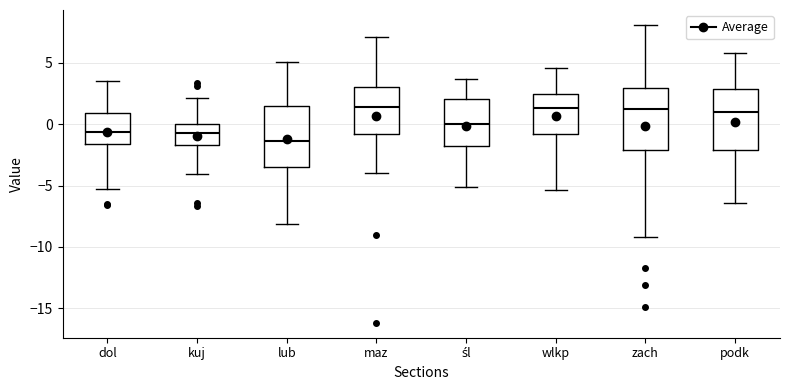

Where does the lower whisker of the box for maz end on the y-axis? The values are not printed on the chart, so give them approximately, as read against the axis.

-4.0